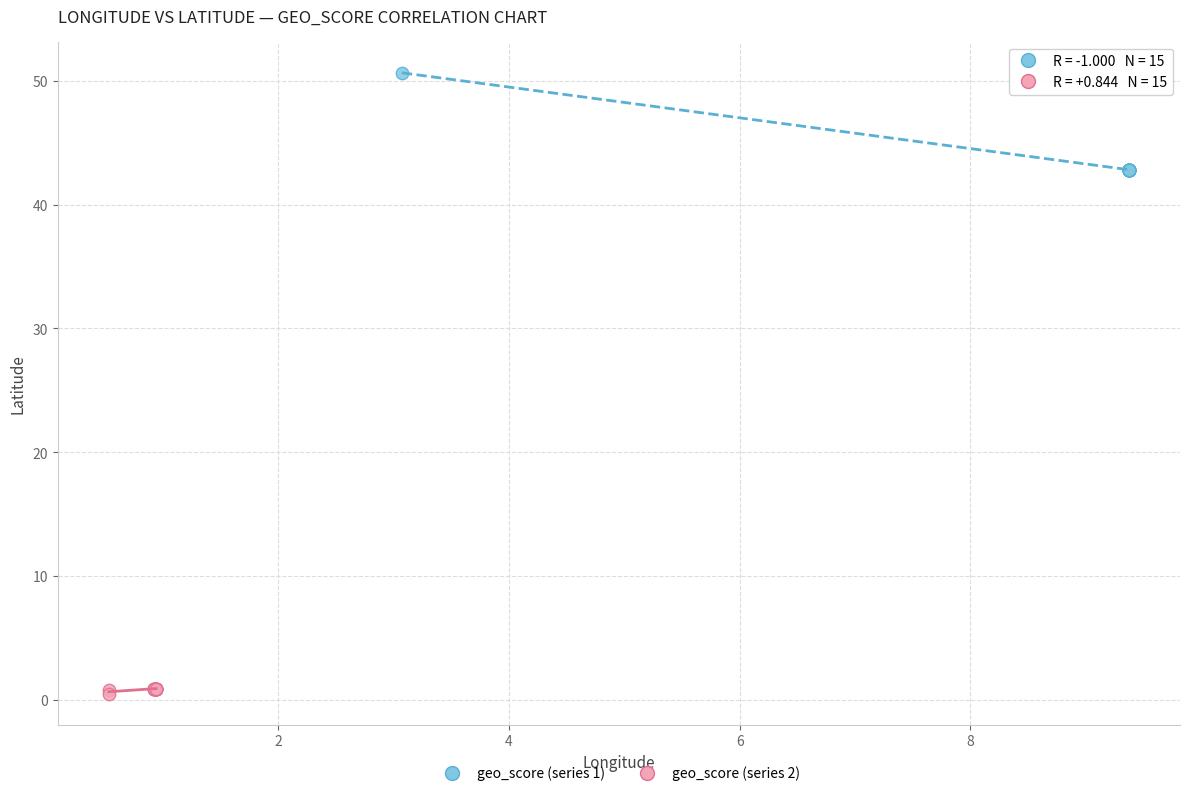

Which series contains the lowest Y value?

geo_score (series 2)